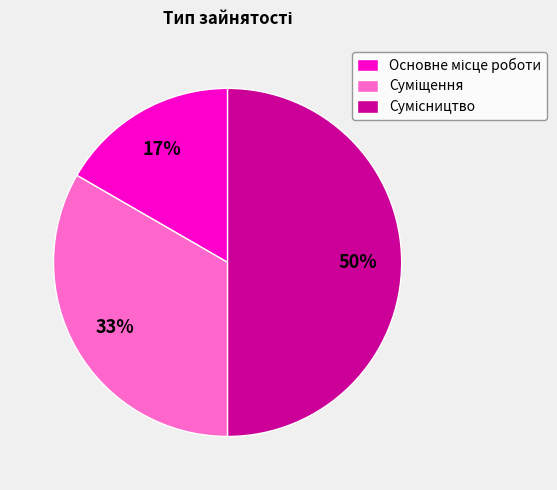

To the nearest percent, what is the difference between the largest and smallest slice percentages?

33%